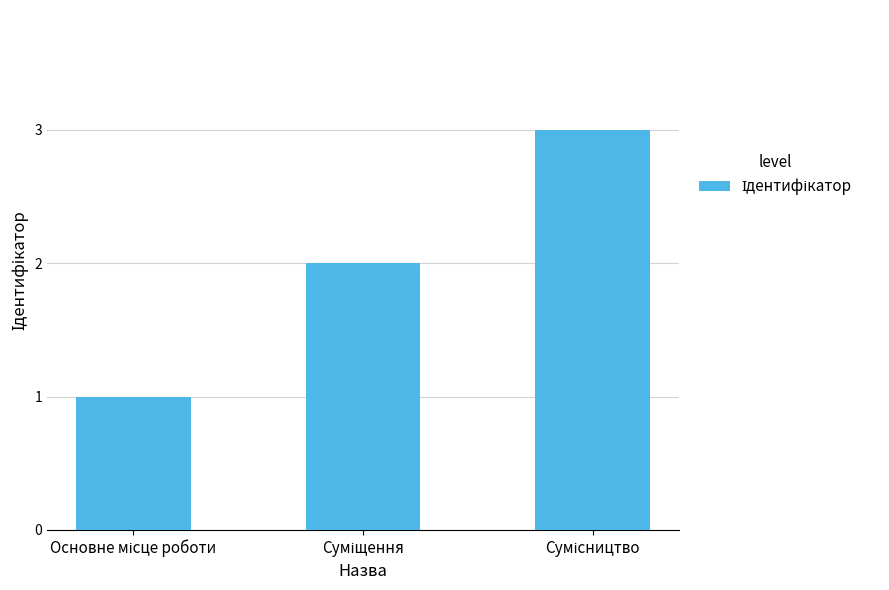

What is the sum of all values?

6